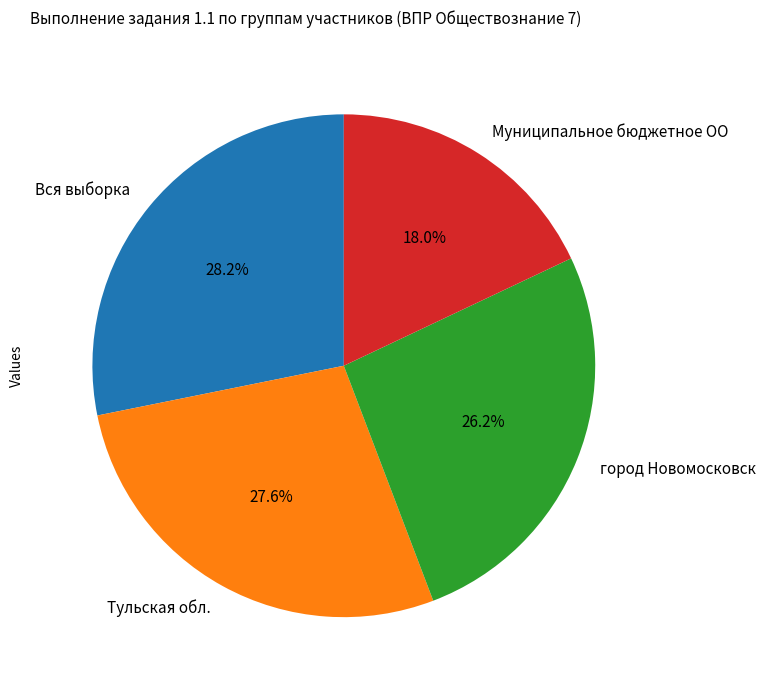

To the nearest percent, what is the difference between the largest and smallest slice percentages?

10%